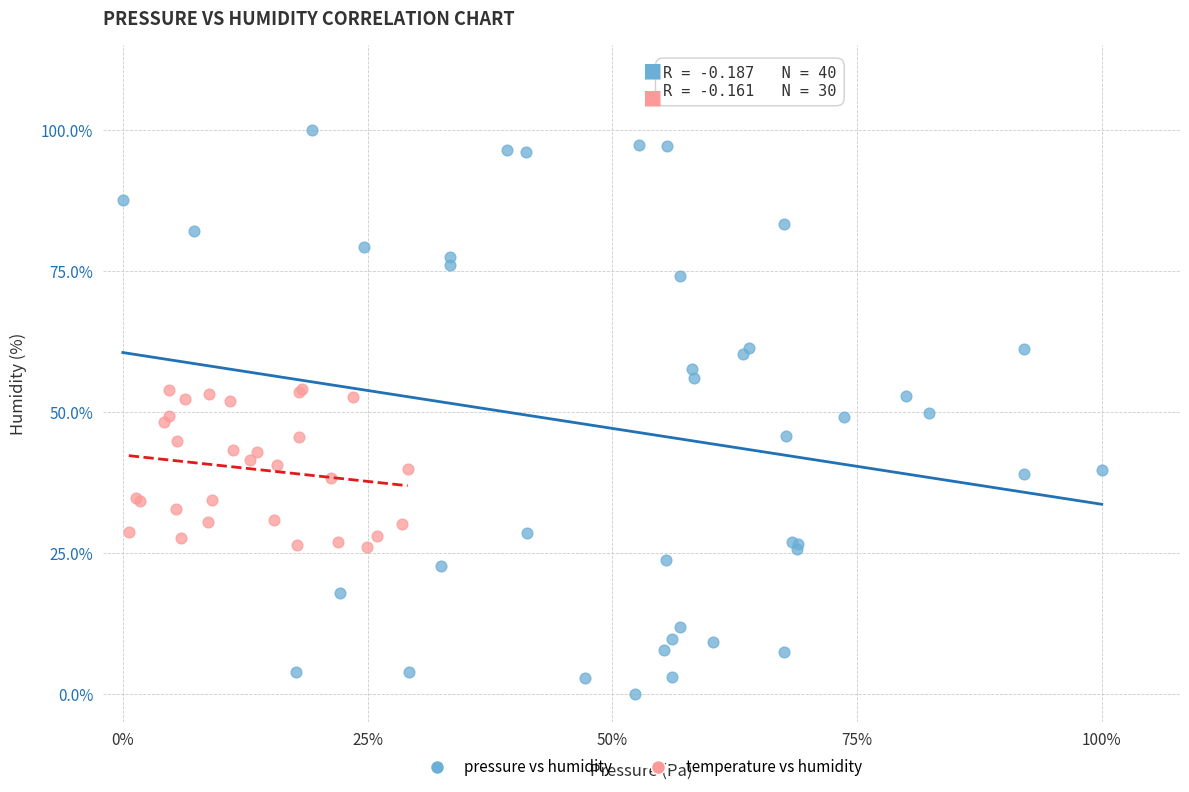

What are all the series names shown in the legend?

pressure vs humidity, temperature vs humidity